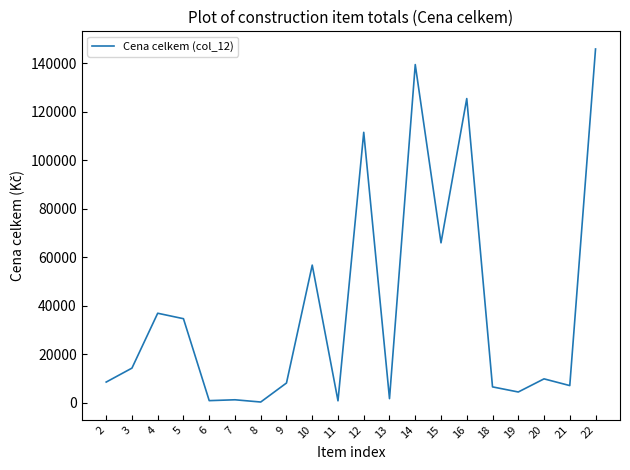

Is it true that the value at 16 is 27442.7?

False